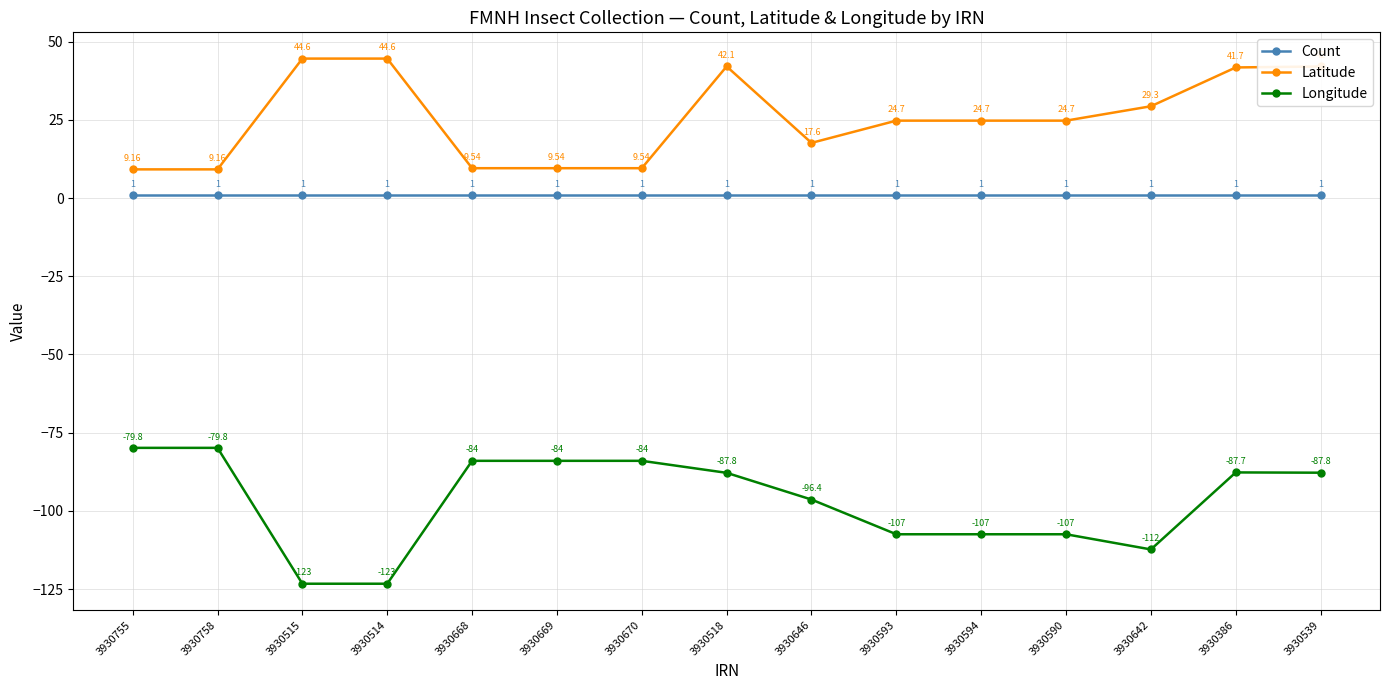

True or false: Latitude and Count cross at least once.

False